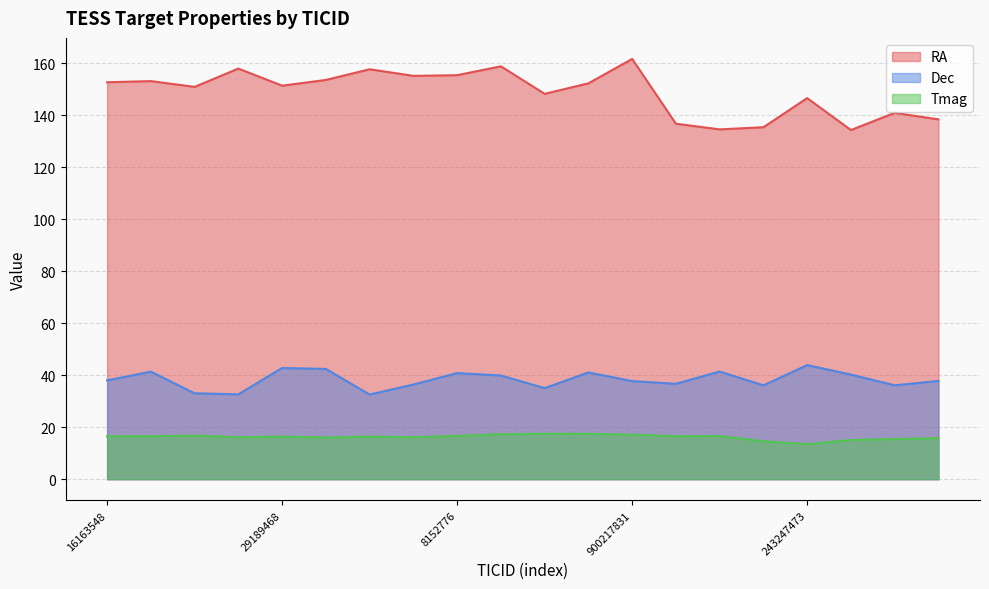

True or false: Tmag has more than 0 points higher than both neighbors.

True